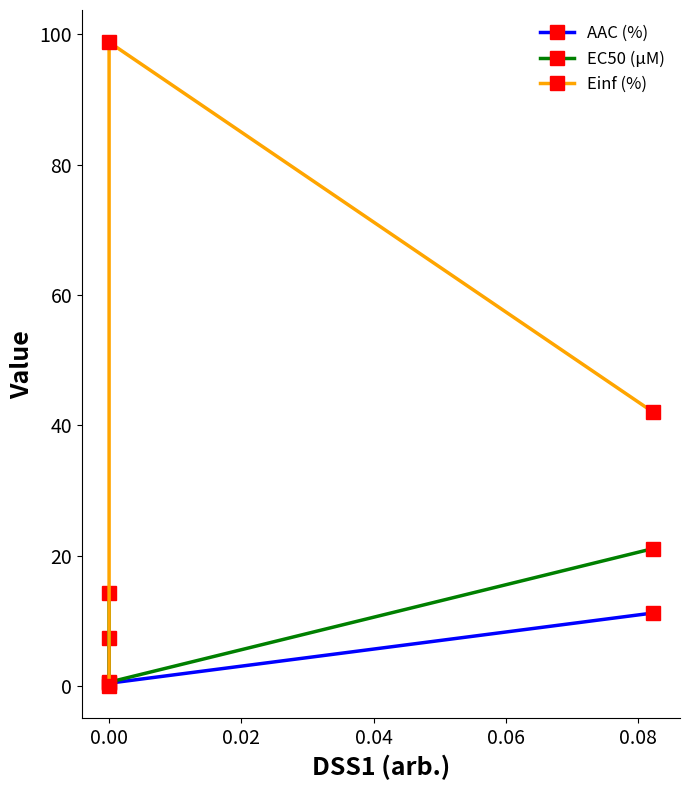

True or false: Einf (%) has a value of 98.8 at 0.00.

True